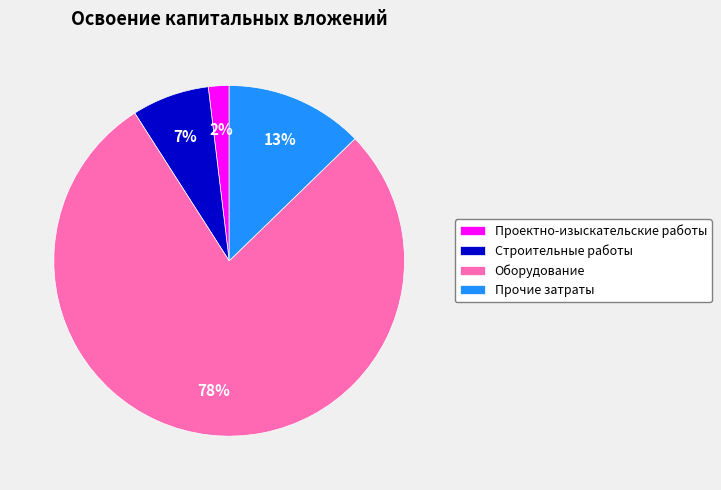

To the nearest percent, what percentage of the pie is Проектно-изыскательские работы?

2%